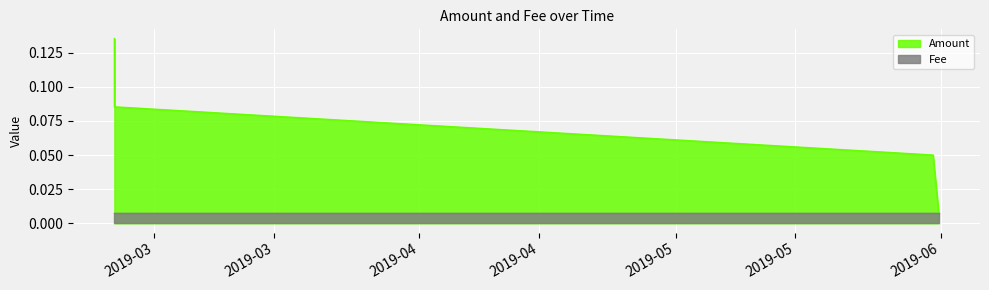

Count the number of data series in this chart.

2